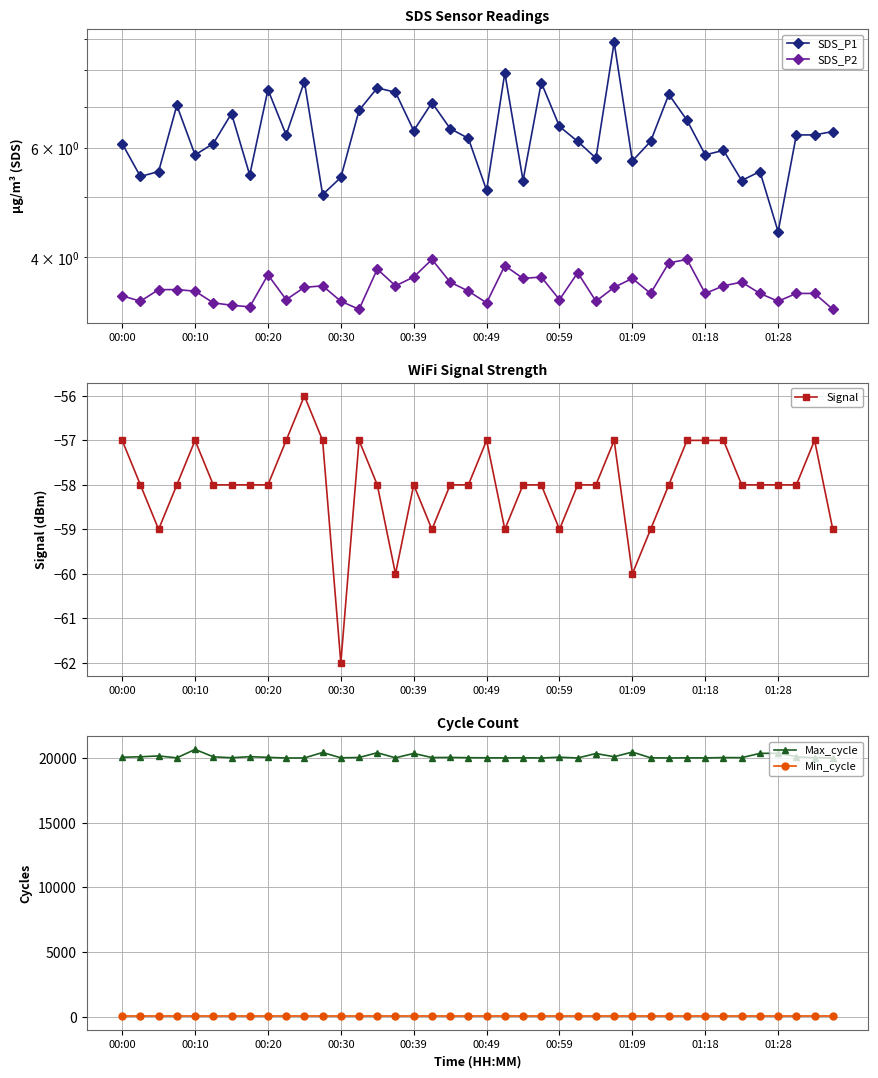

What are all the series names shown in the legend?

SDS_P1, SDS_P2, Signal, Max_cycle, Min_cycle